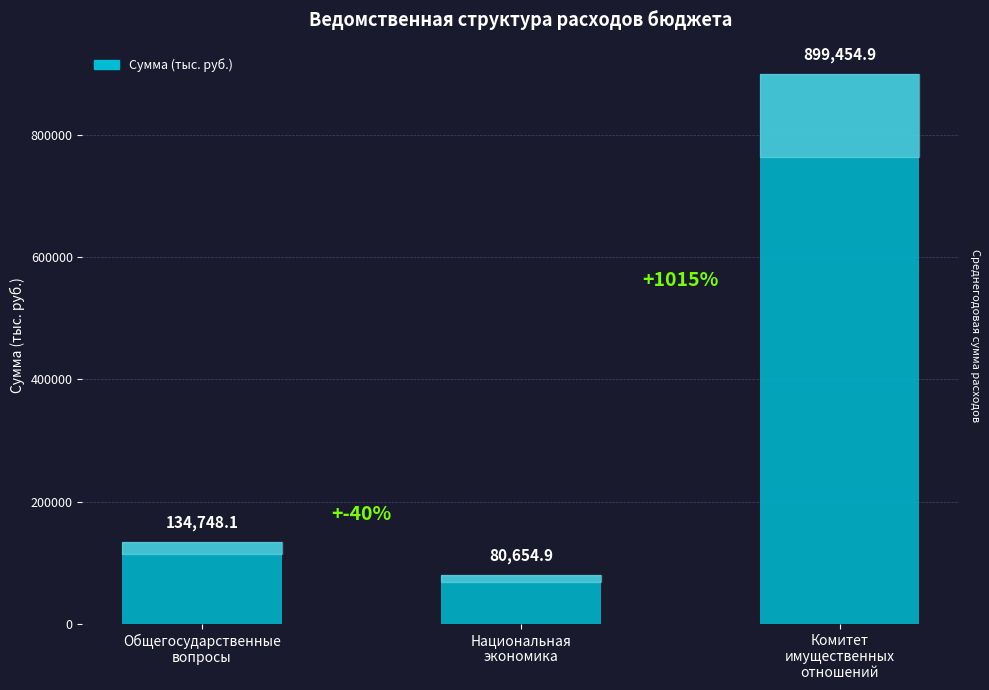

True or false: the data shows 49363.3 at Национальная
экономика.

False